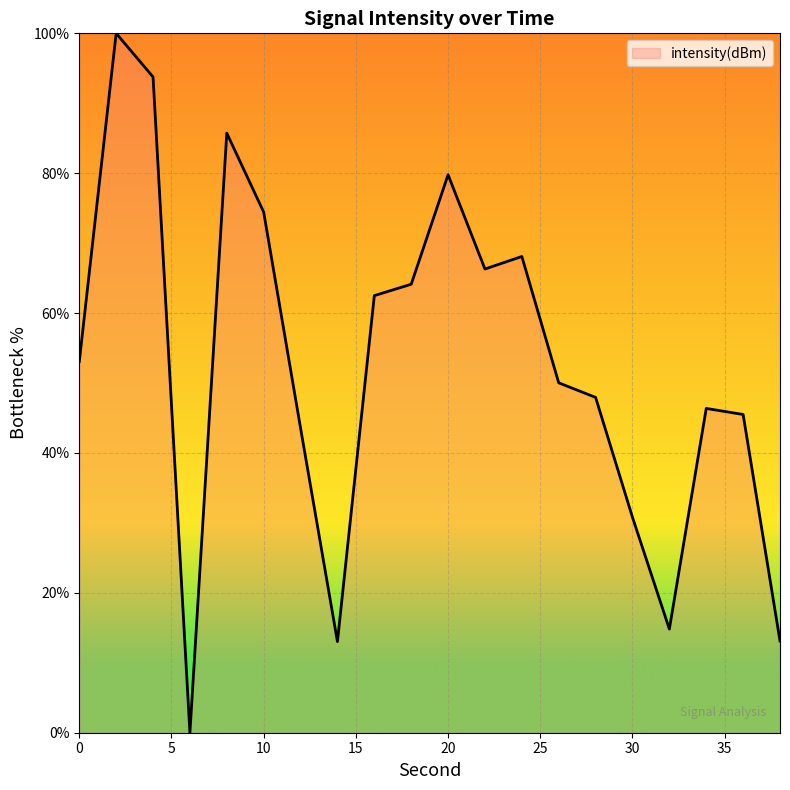

What is the difference between the maximum and minimum values?

100.0